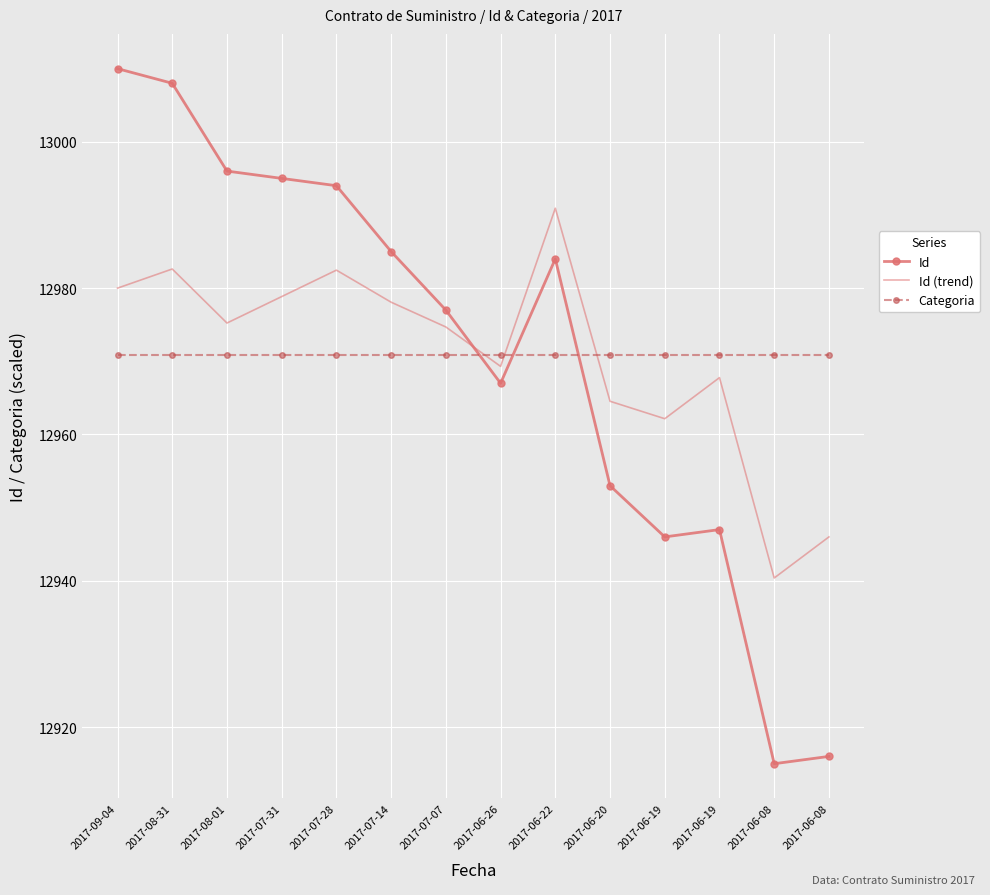

At which label does Categoria reach its peak?

2017-09-04